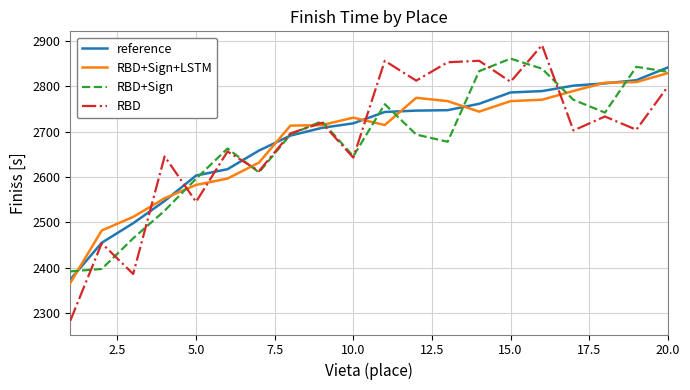

What are all the series names shown in the legend?

reference, RBD+Sign+LSTM, RBD+Sign, RBD